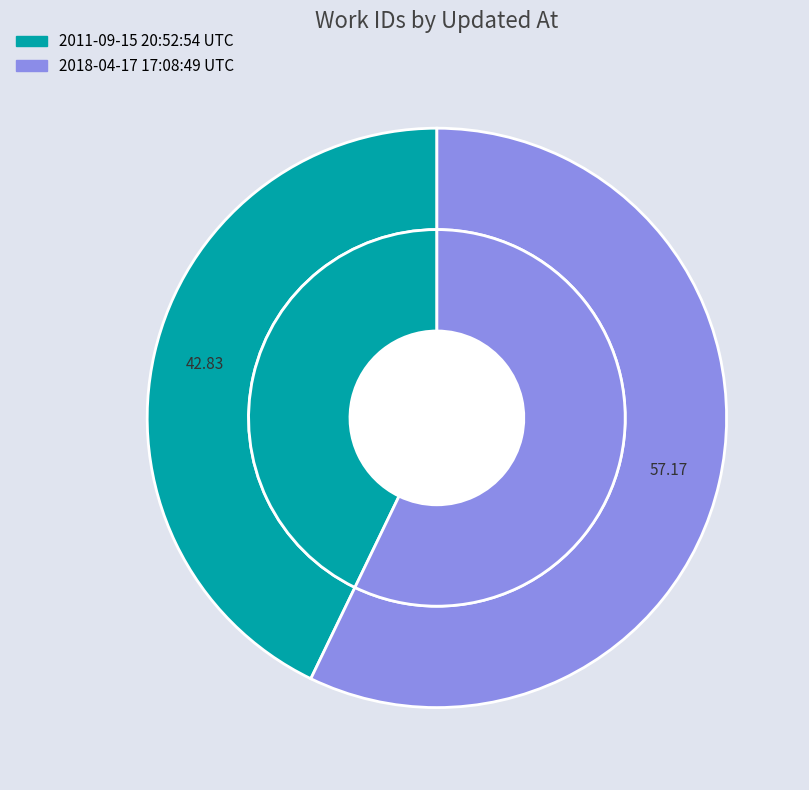

True or false: 2011-09-15 20:52:54 UTC accounts for 57% of the total.

False